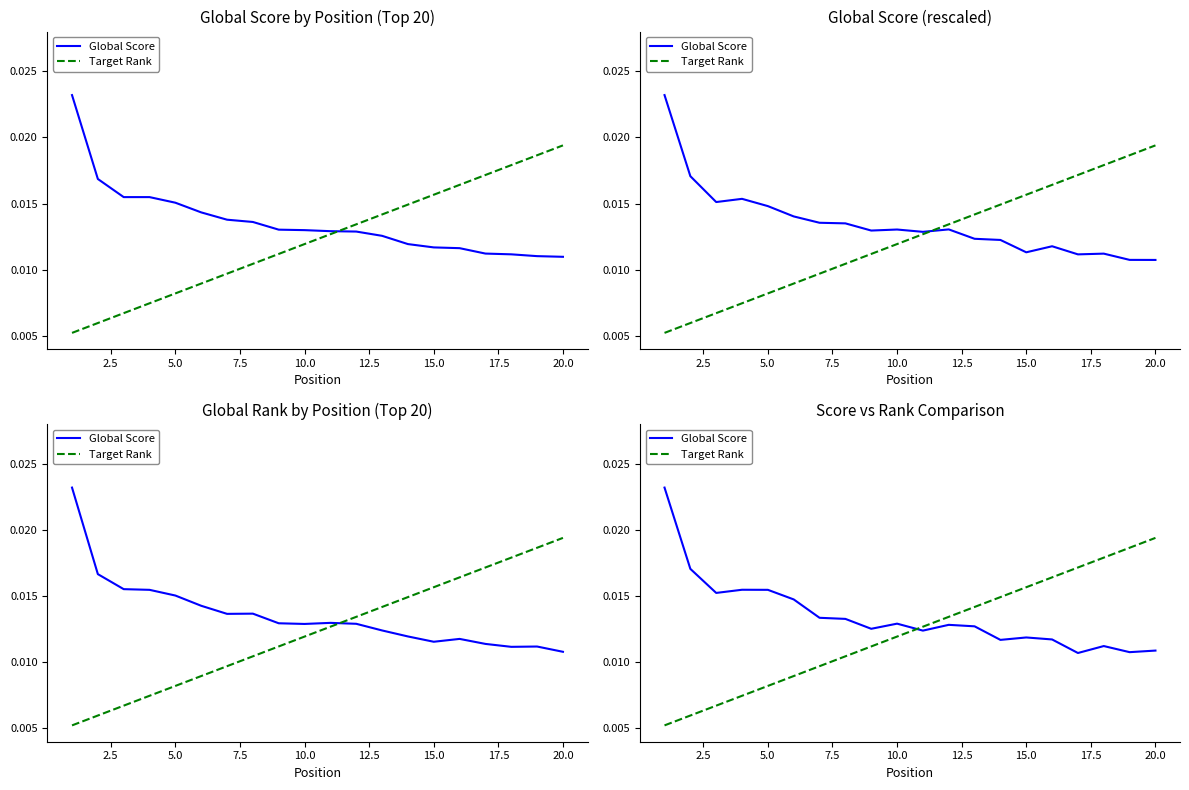

What are all the series names shown in the legend?

Global Score, Target Rank